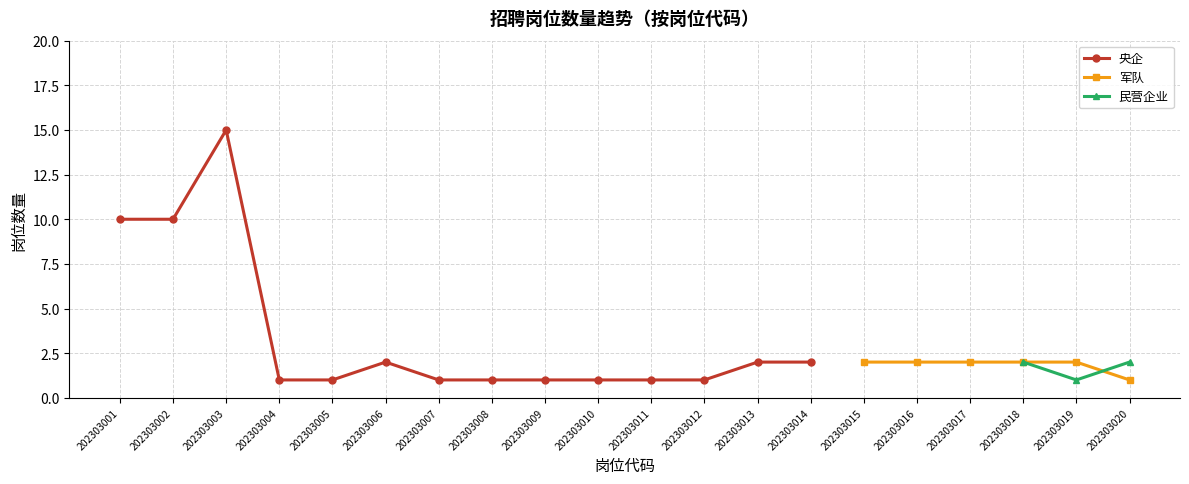

Is it true that 央企 equals 2.0 at 202303014?

True